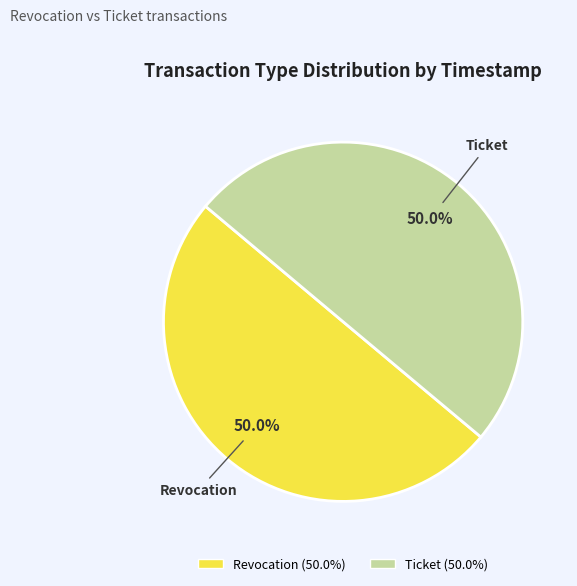

To the nearest percent, what percentage of the pie is Revocation?

50%